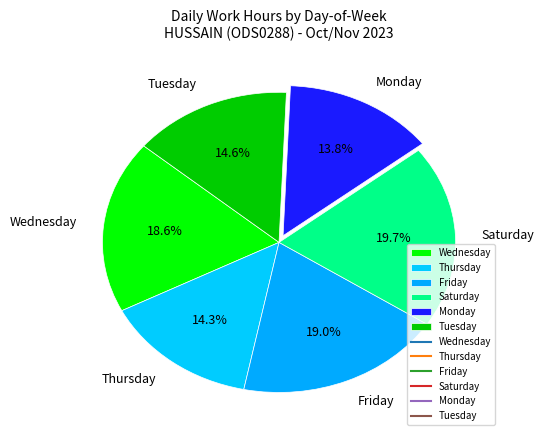

Approximately how many times larger is the value at Monday compared to Friday?

0.7